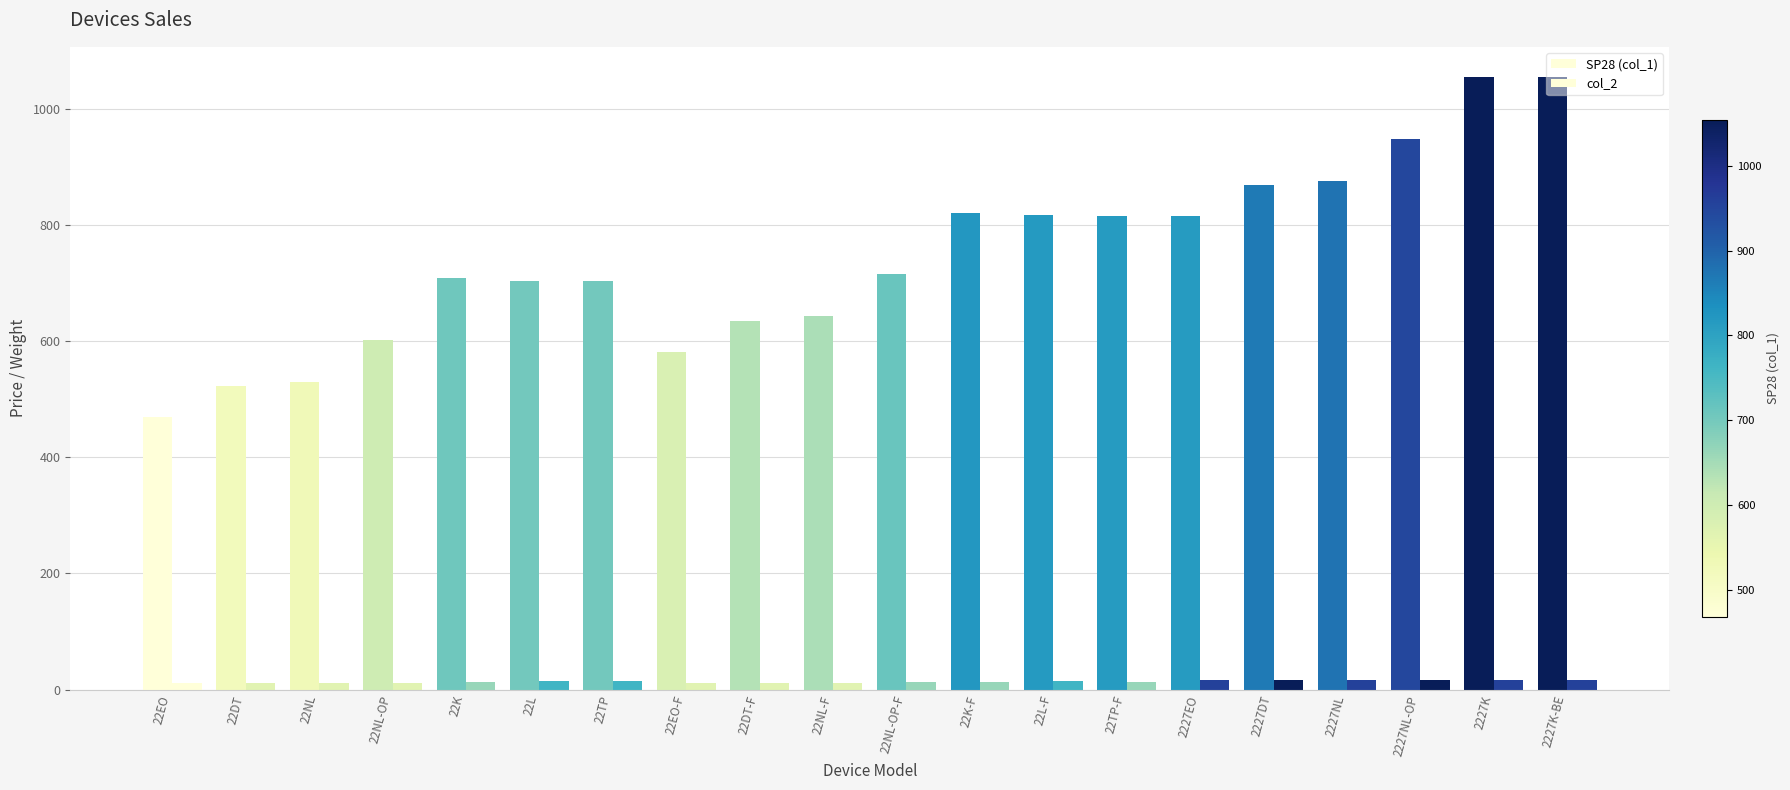

How many distinct data groups are displayed?

2